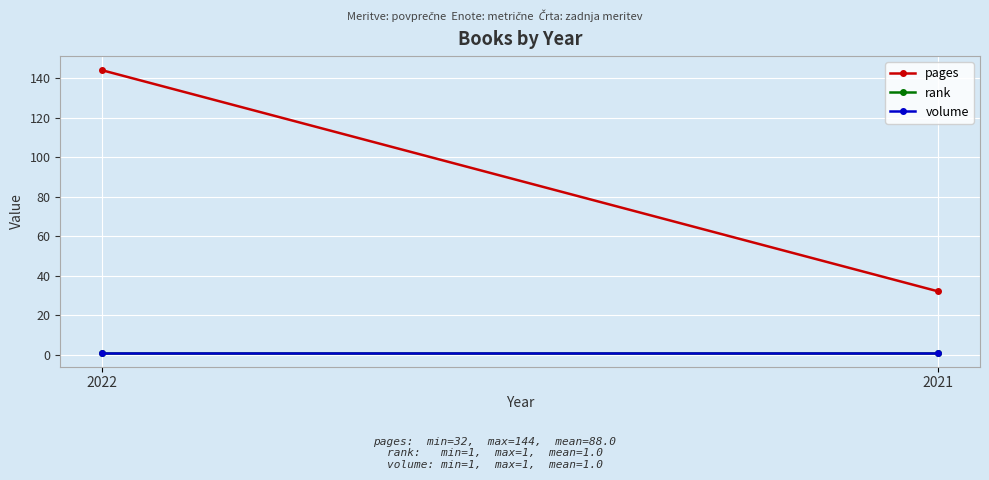

What is the value of the pages point at the 1st from the left?

144